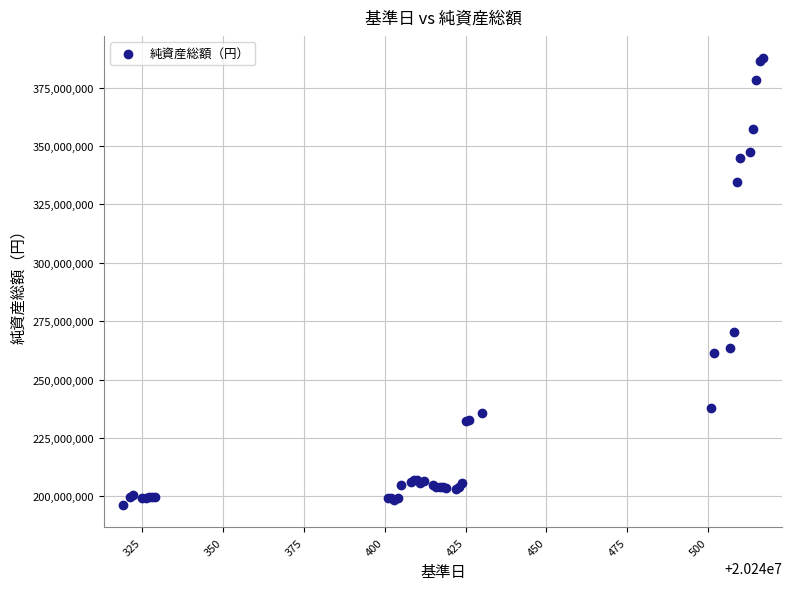

What Y value in the scatter plot is closest to 291917786?

270531303